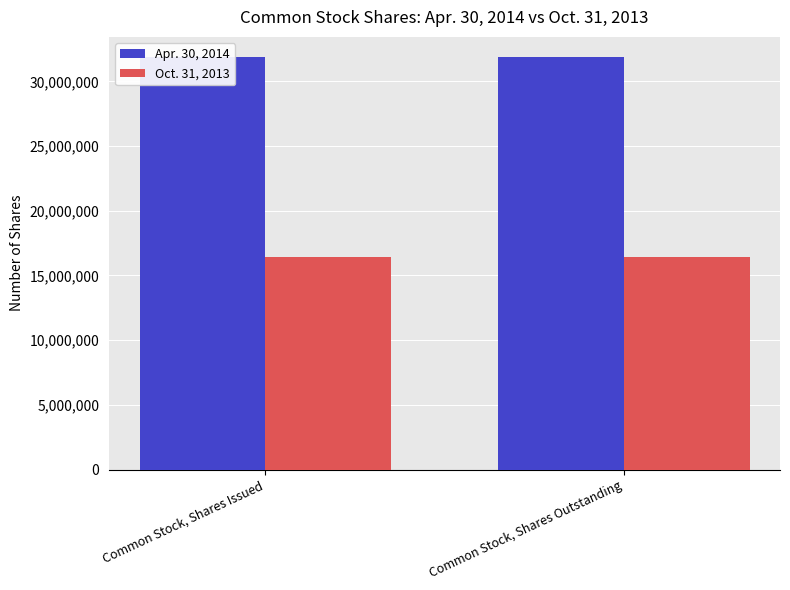

Which series changed the most between Common Stock, Shares Issued and Common Stock, Shares Outstanding?

Apr. 30, 2014